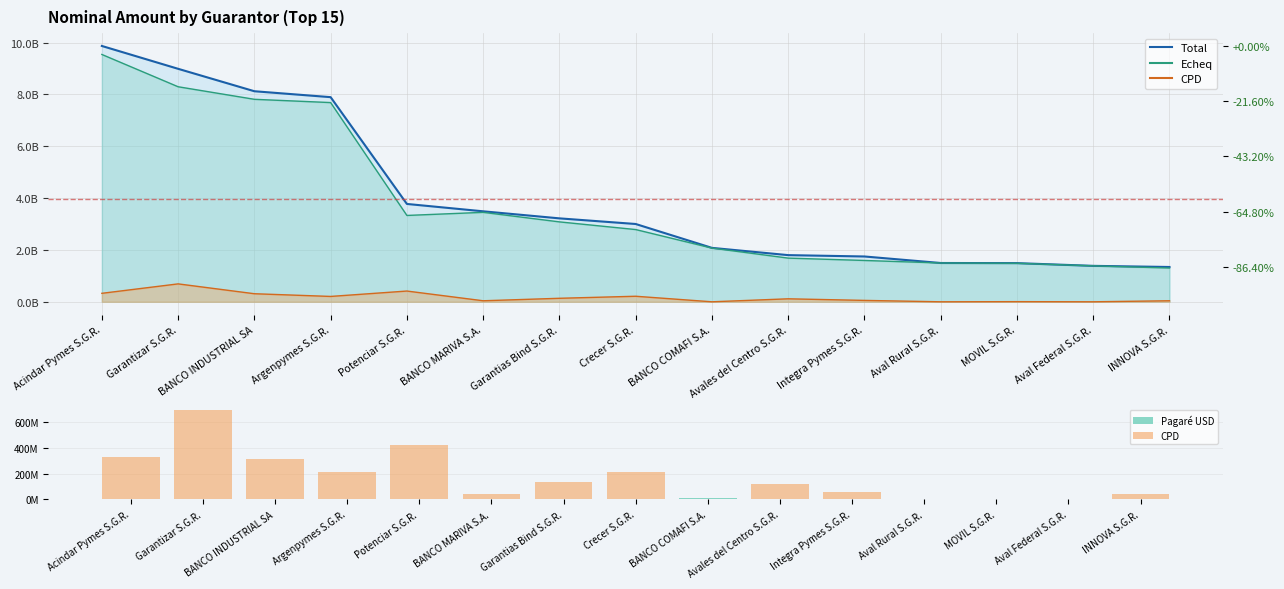

Which label corresponds to the largest value in the chart?

Acindar Pymes S.G.R.